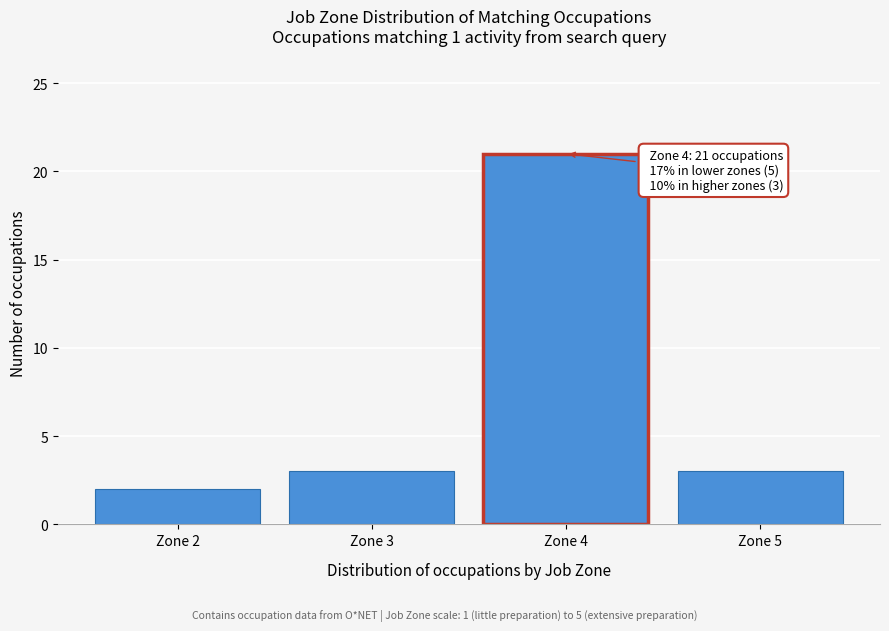

Over which range of the x-axis is the bar tallest?

3.5 to 4.5